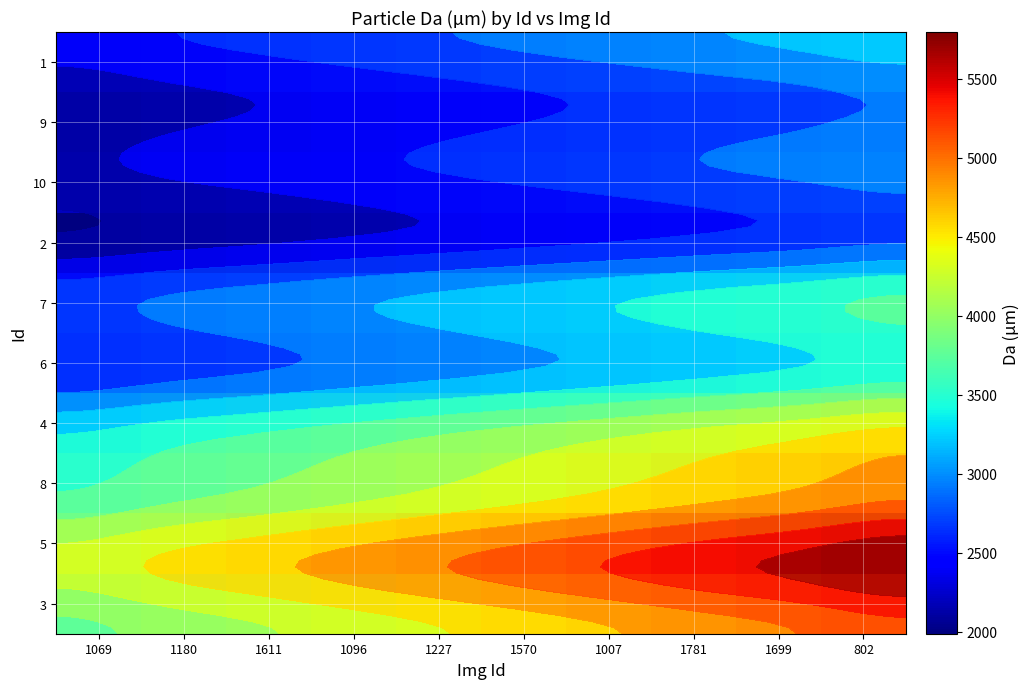

At how many categories does at least one series exceed 2866?

10